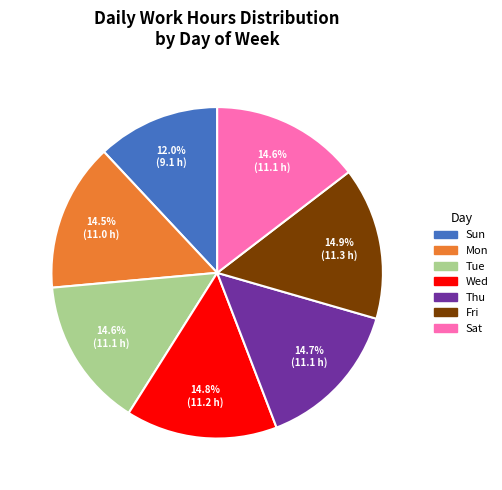

Which slice is the smallest?

Sun